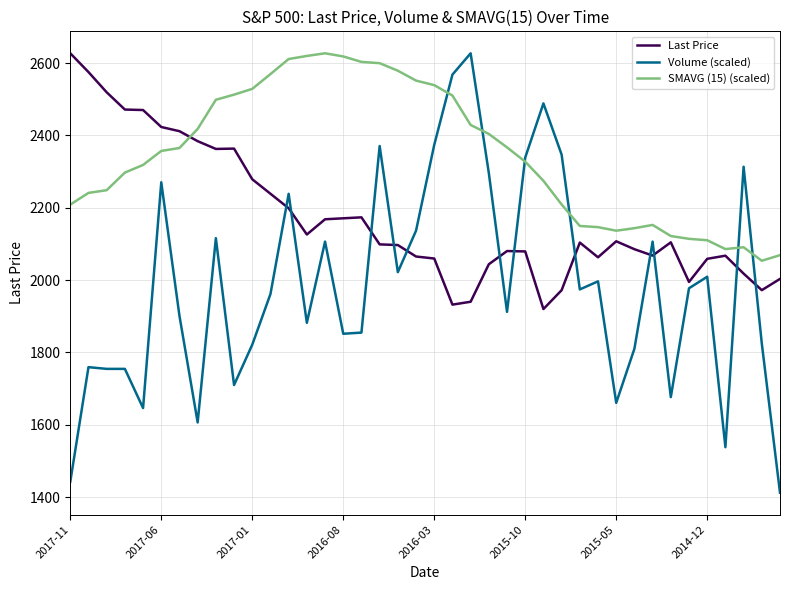

Which series has the largest range (max minus min)?

Volume (scaled)